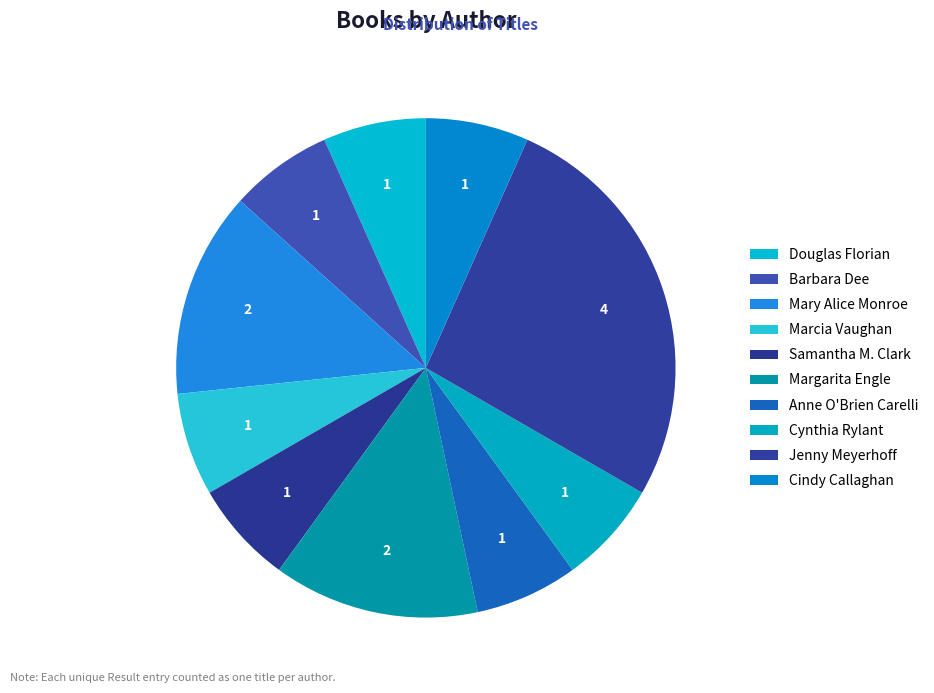

Count the number of slices in the pie.

10